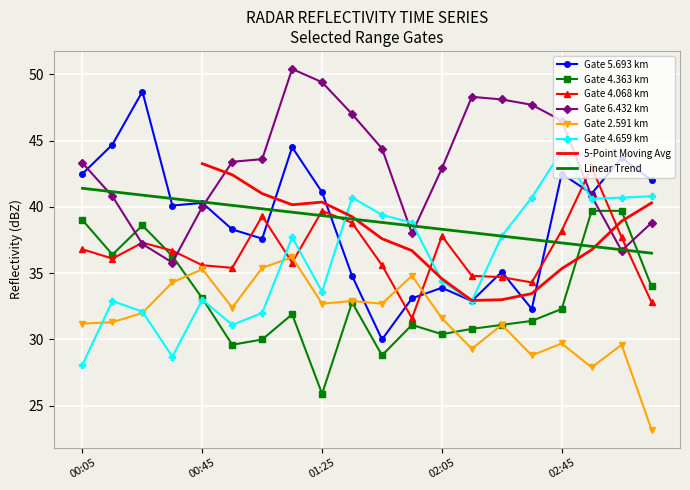

What is the minimum value for Gate 4.659 km?

28.1